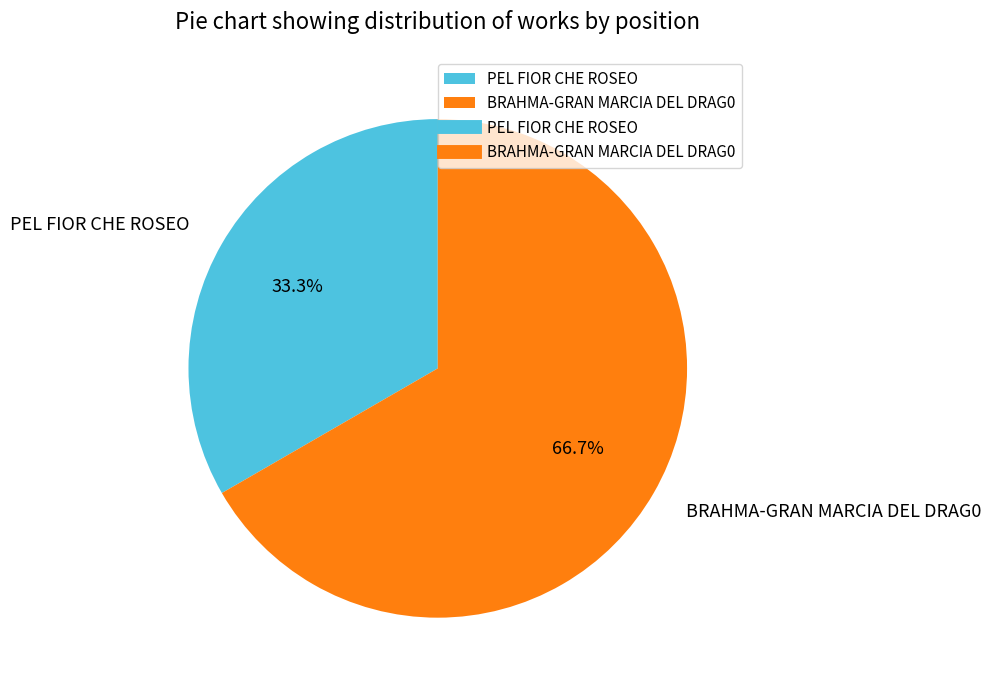

Rank the categories by value from highest to lowest.

BRAHMA-GRAN MARCIA DEL DRAG0, PEL FIOR CHE ROSEO